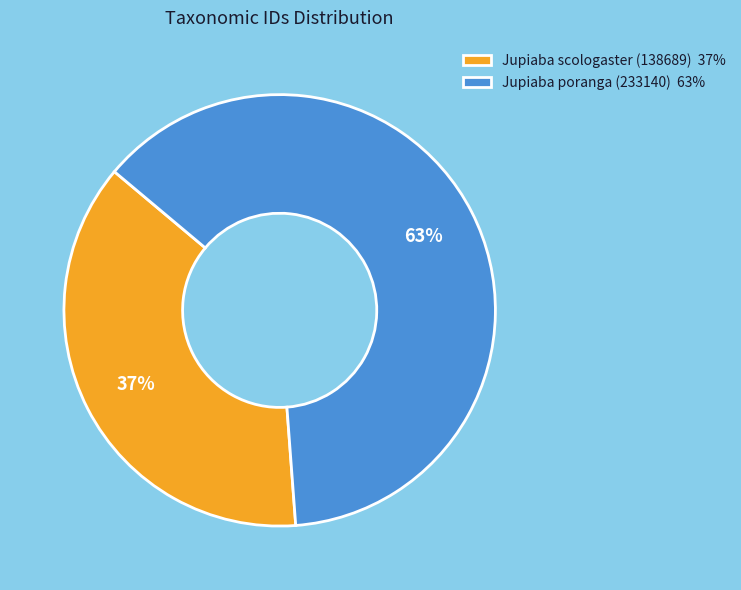

The Jupiaba scologaster (138689) slice represents 30% of the pie. True or false?

False